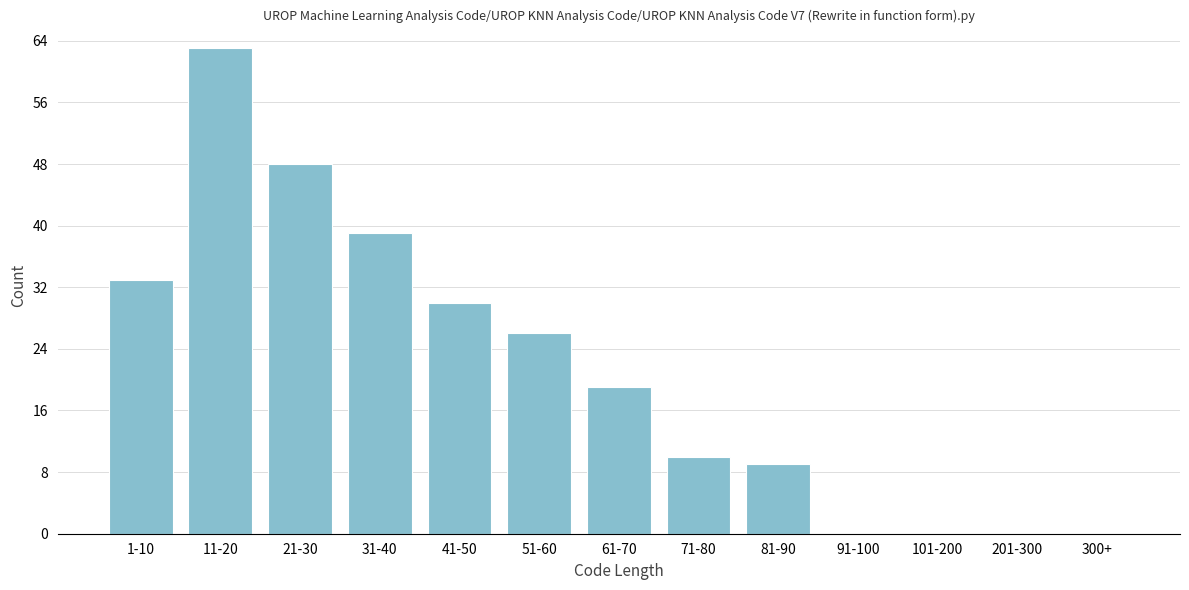

Reading left to right, list all the values displayed in this chart.

1-10=33	11-20=63	21-30=48	31-40=39	41-50=30	51-60=26	61-70=19	71-80=10	81-90=9	91-100=0	101-200=0	201-300=0	300+=0